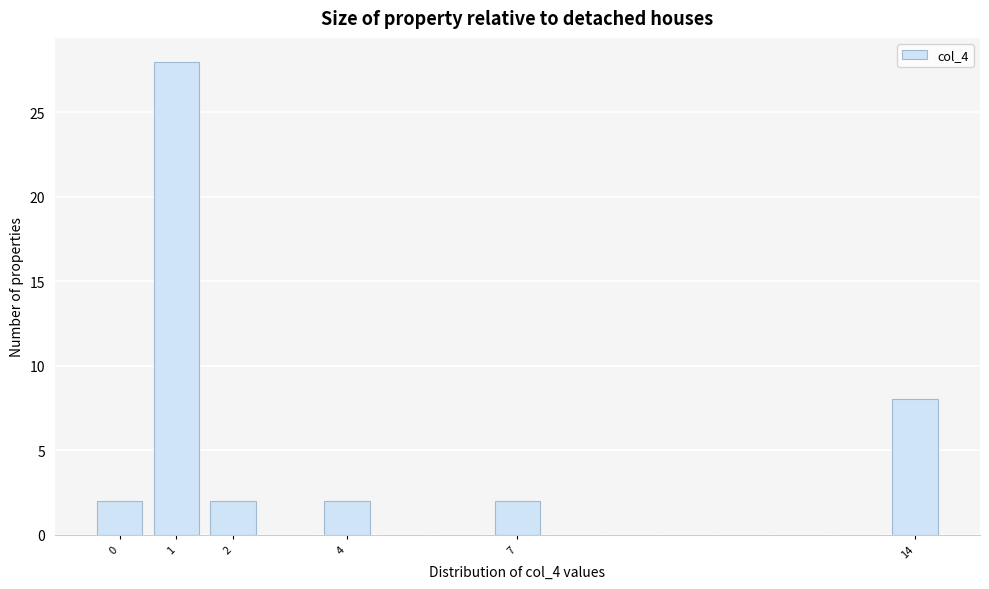

What is the height of the bar covering 3.5 to 4.5 on the x-axis? The values are not printed on the chart, so give them approximately, as read against the axis.

2